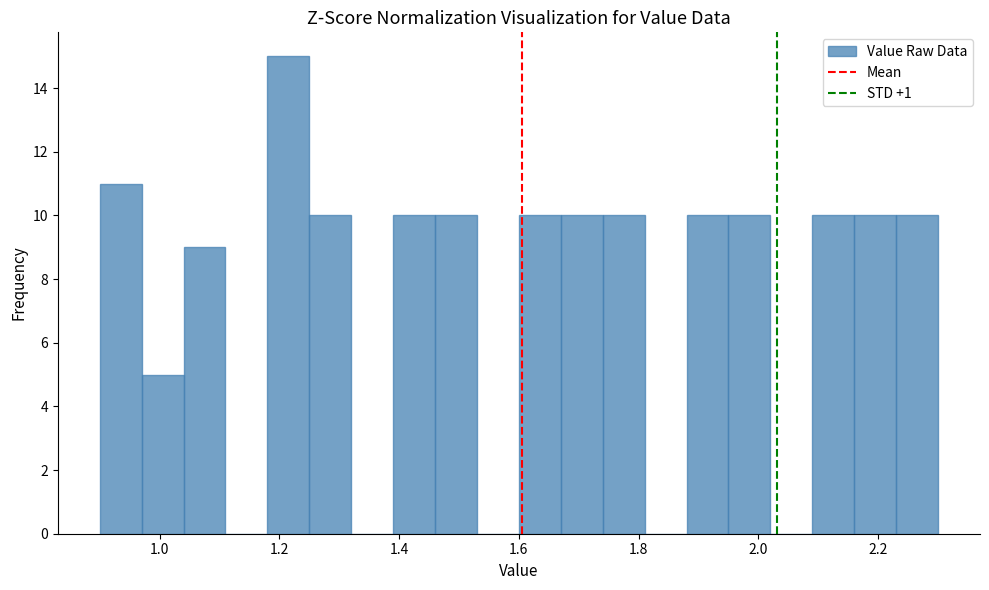

Read against the x-axis, roughly where is the centre of the tallest bar?

1.22